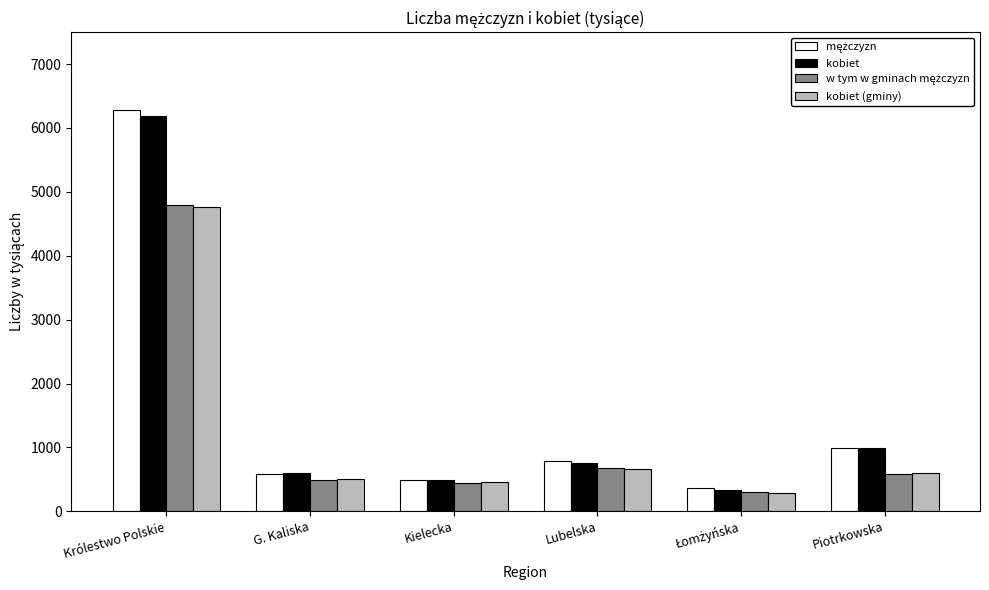

What is the difference between the highest and lowest values at Królestwo Polskie?

1509.4